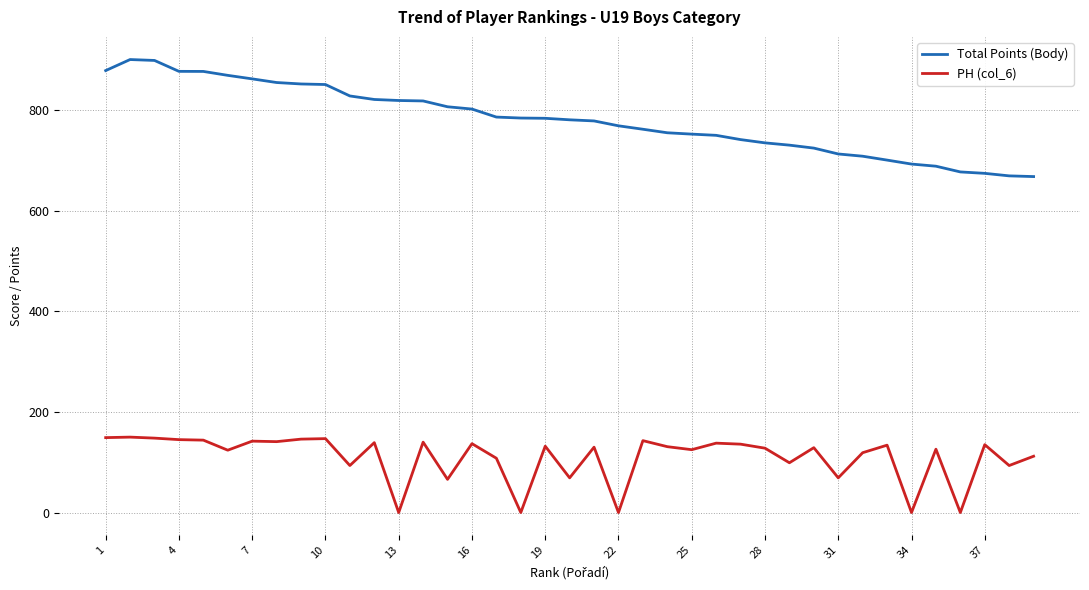

True or false: Total Points (Body) and PH (col_6) cross at least once.

False